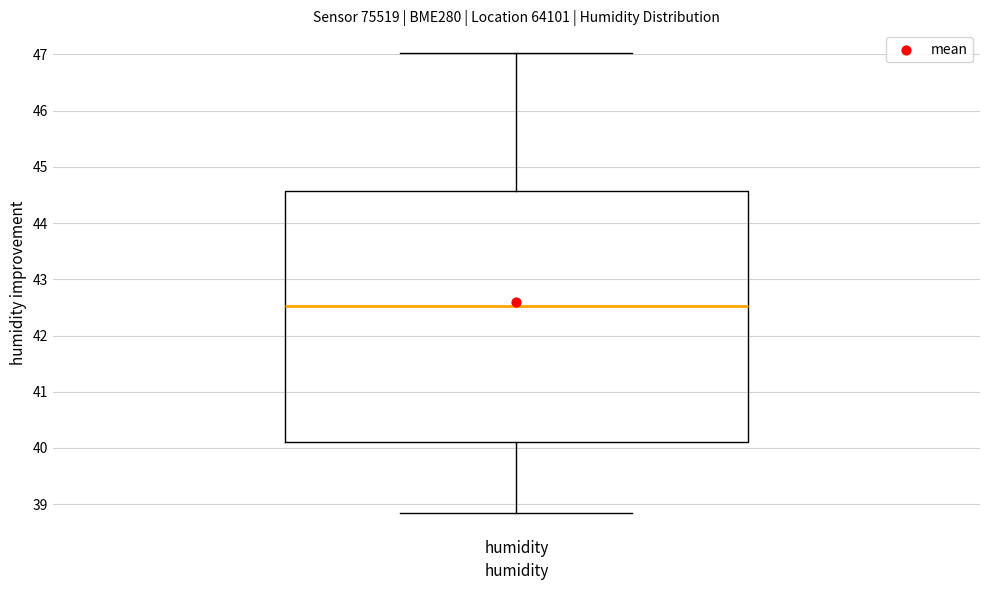

Where does the lower whisker of the box for humidity end on the y-axis? The values are not printed on the chart, so give them approximately, as read against the axis.

38.9